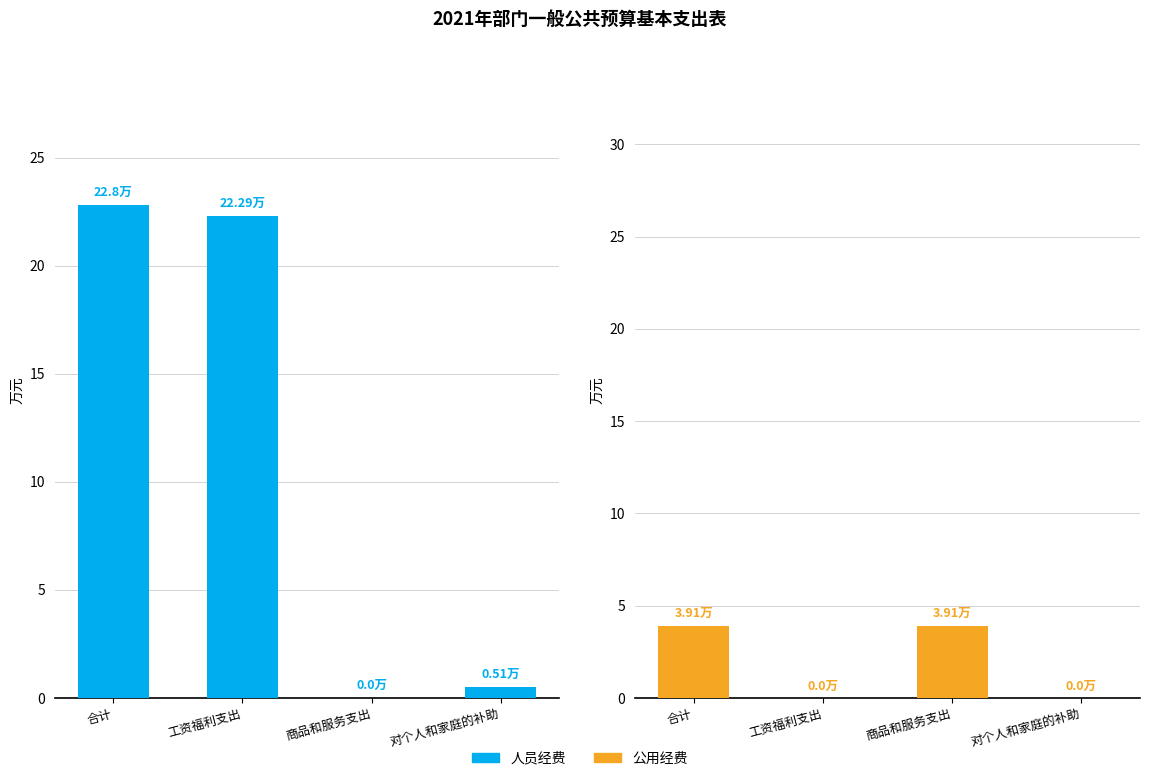

Reading right to left, what are all the values shown in this chart?

人员经费: 对个人和家庭的补助=0.5	商品和服务支出=0.0	工资福利支出=22.3	合计=22.8
公用经费: 对个人和家庭的补助=0.0	商品和服务支出=3.9	工资福利支出=0.0	合计=3.9